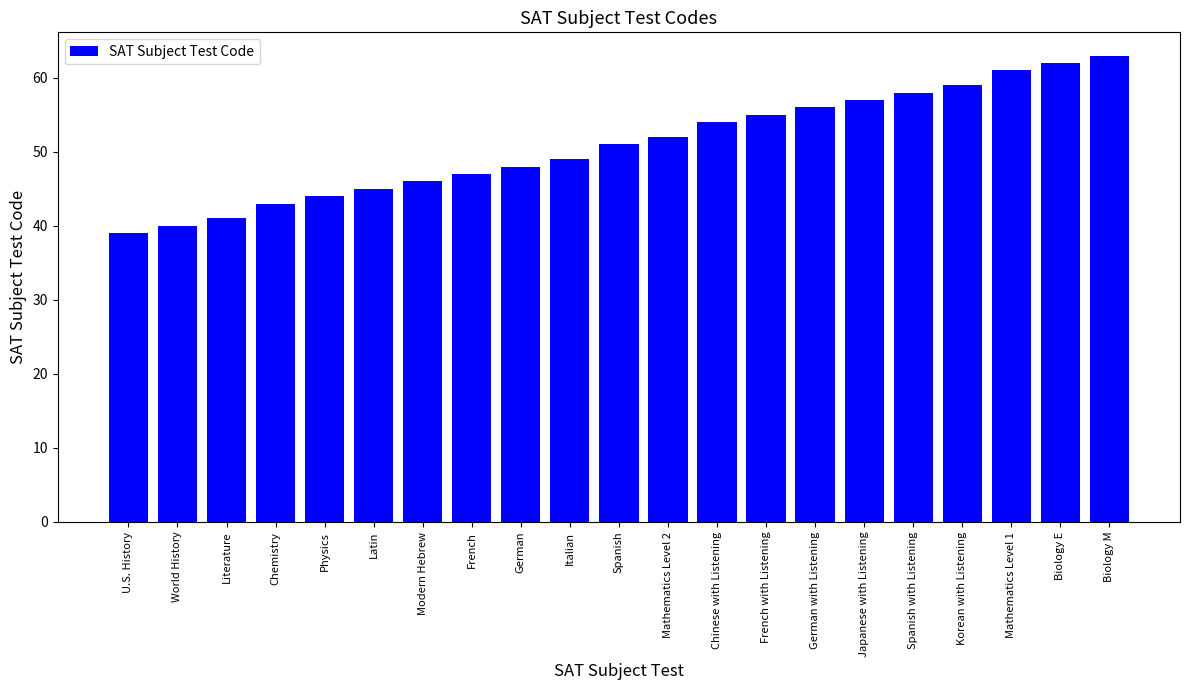

What is the sum of the values at French with Listening and Korean with Listening?

114